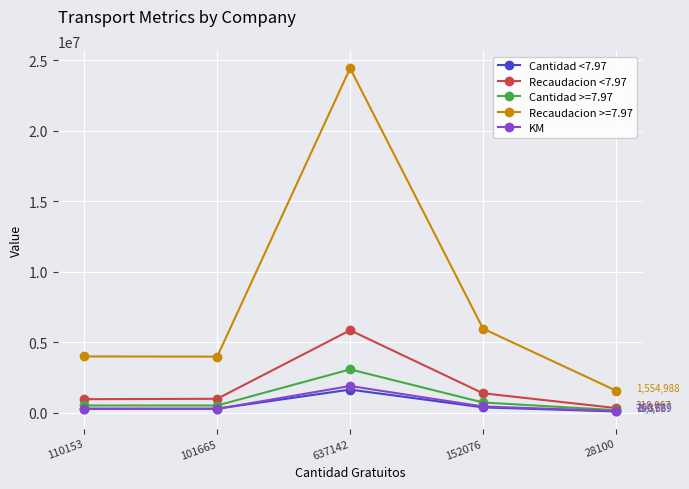

What position from the right is 28100?

1